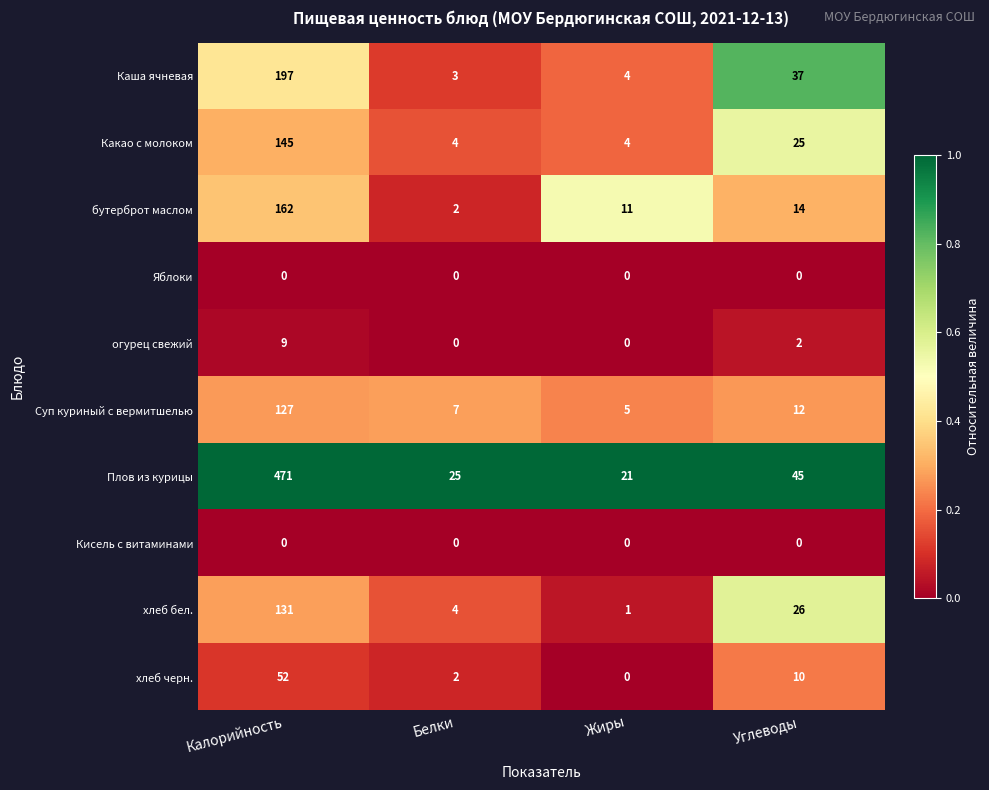

What is the approximate value of Плов из курицы at Белки?

25